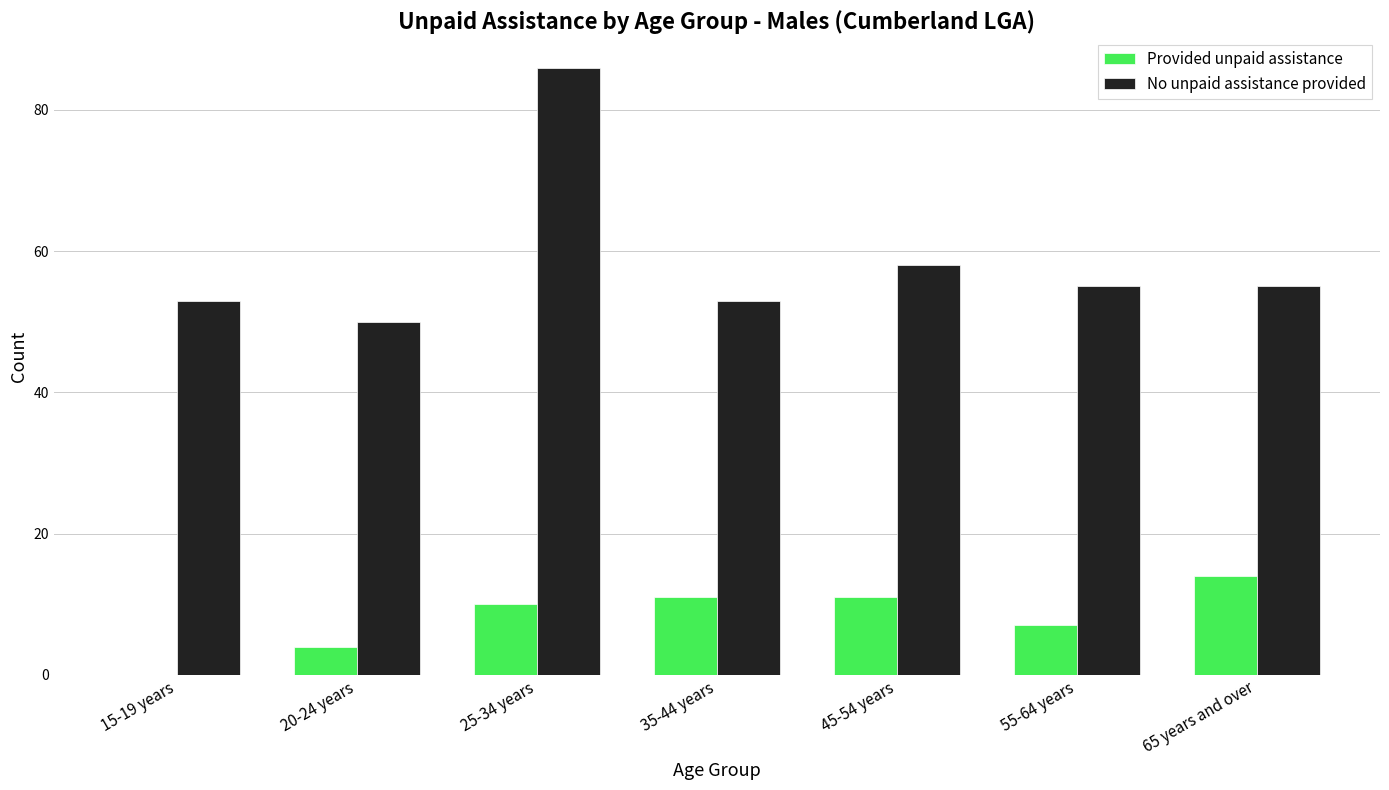

What is the sum of the Provided unpaid assistance values at 65 years and over and 35-44 years?

25